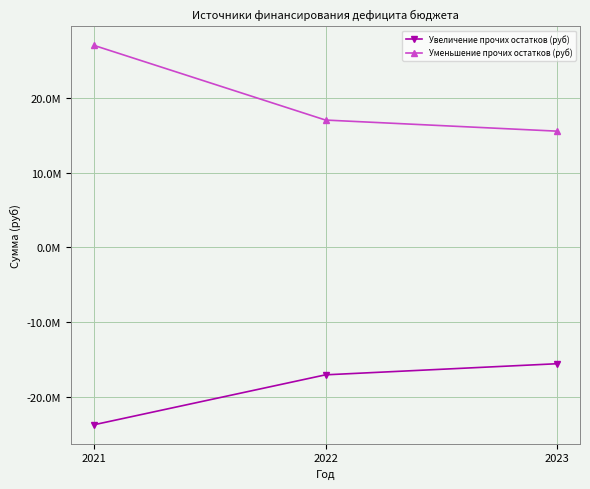

At which category does the chart reach its peak across all series?

2021